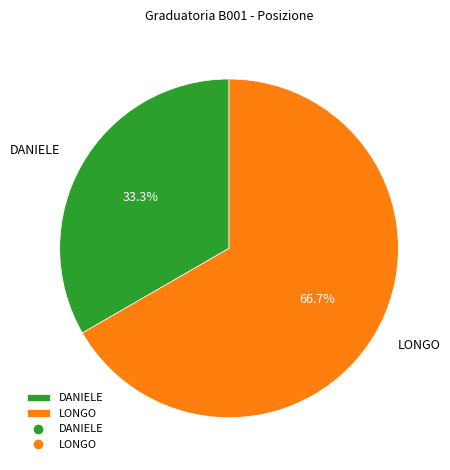

To the nearest percent, what portion does DANIELE represent?

33%